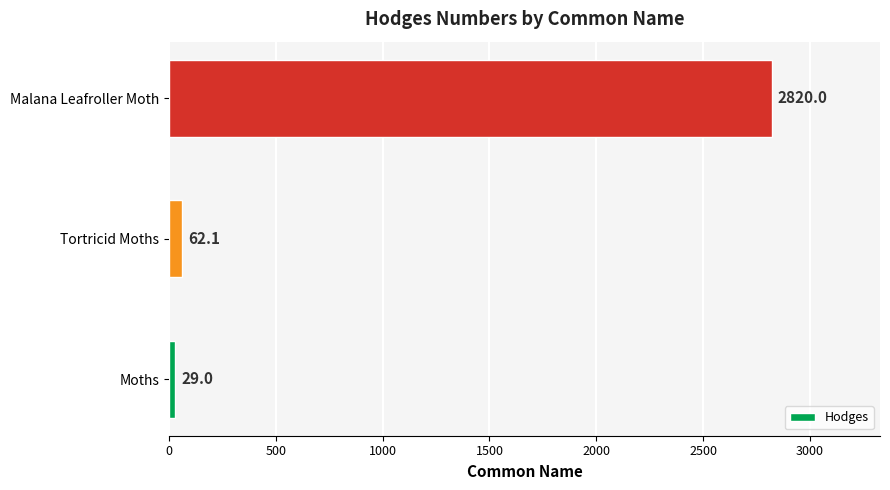

Where is the data nearest to the value 1424?

Tortricid Moths